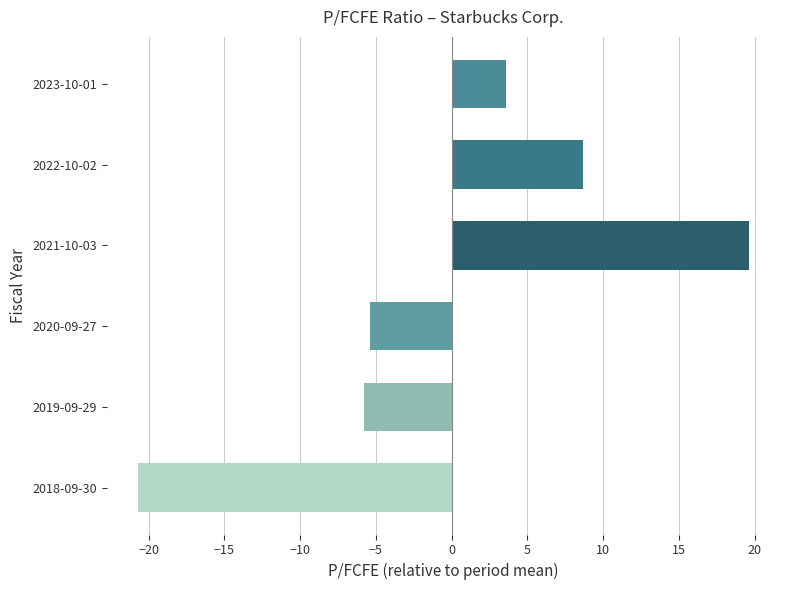

What is the value of the 2nd bar from the top?

8.7